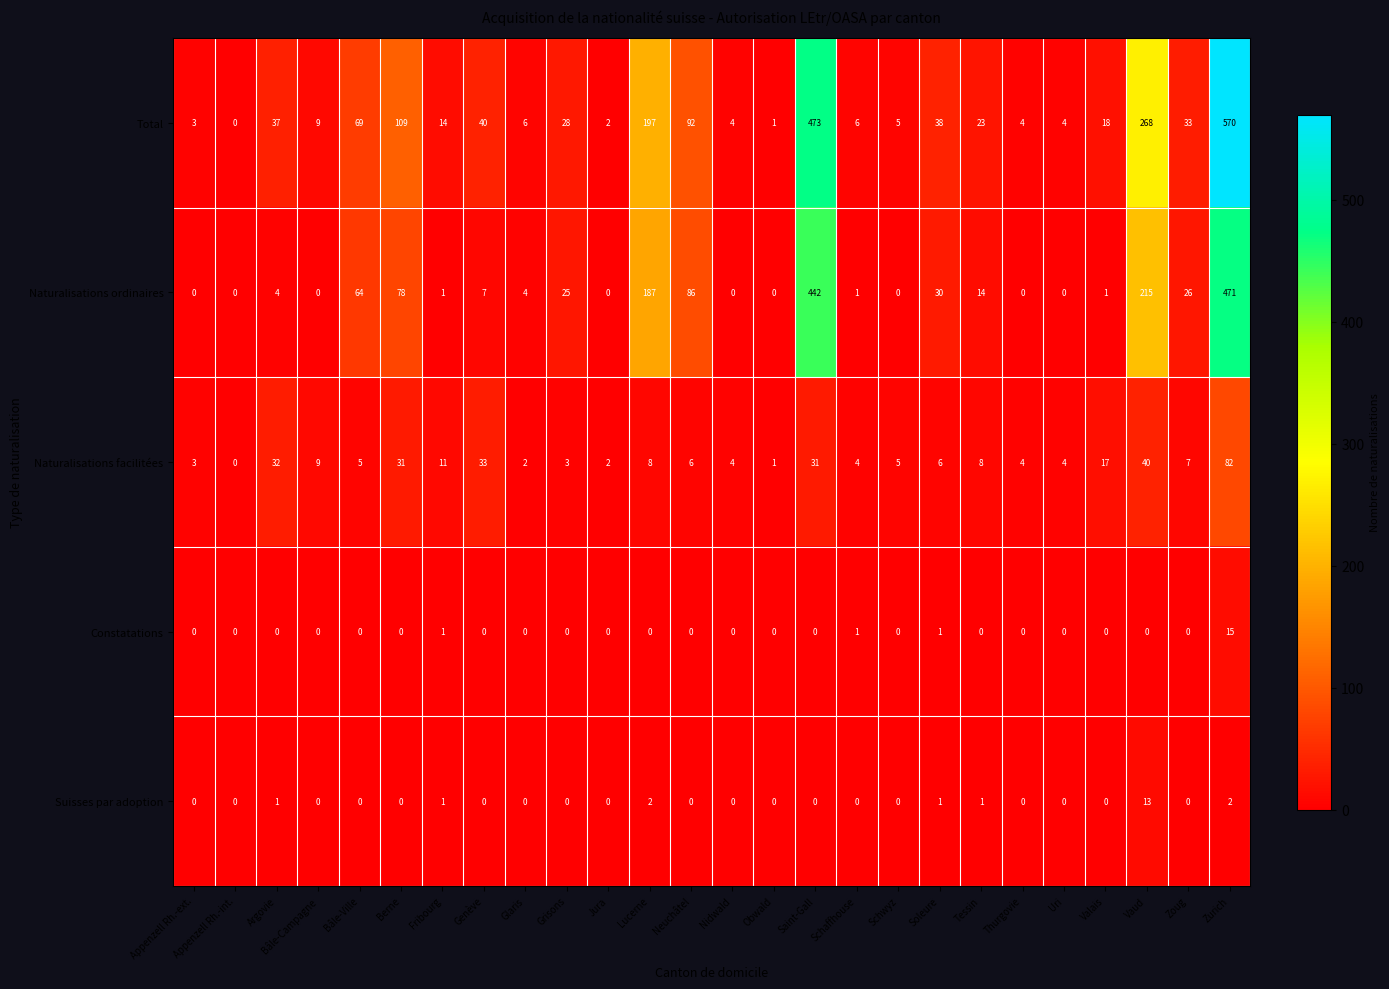

Count the number of data series in this chart.

5